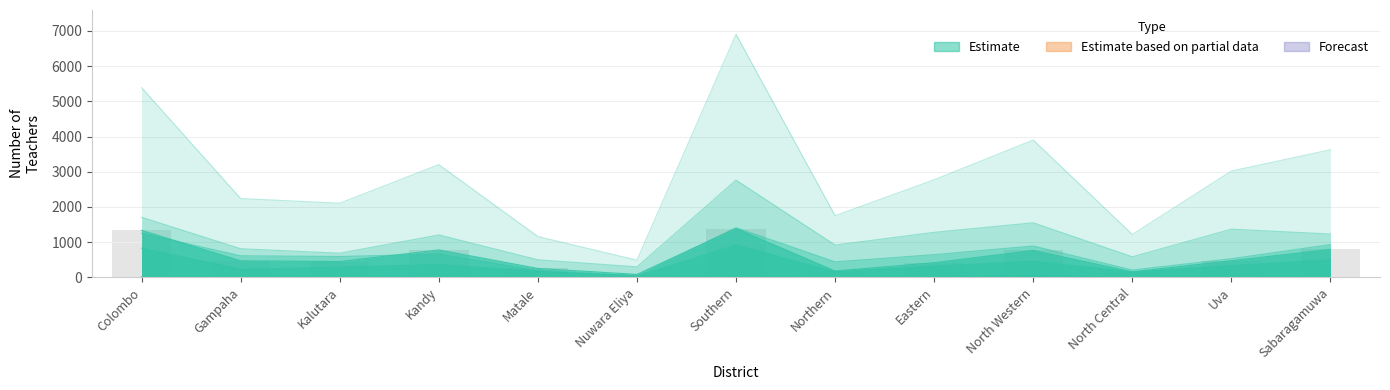

At how many categories does at least one series exceed 2689?

7